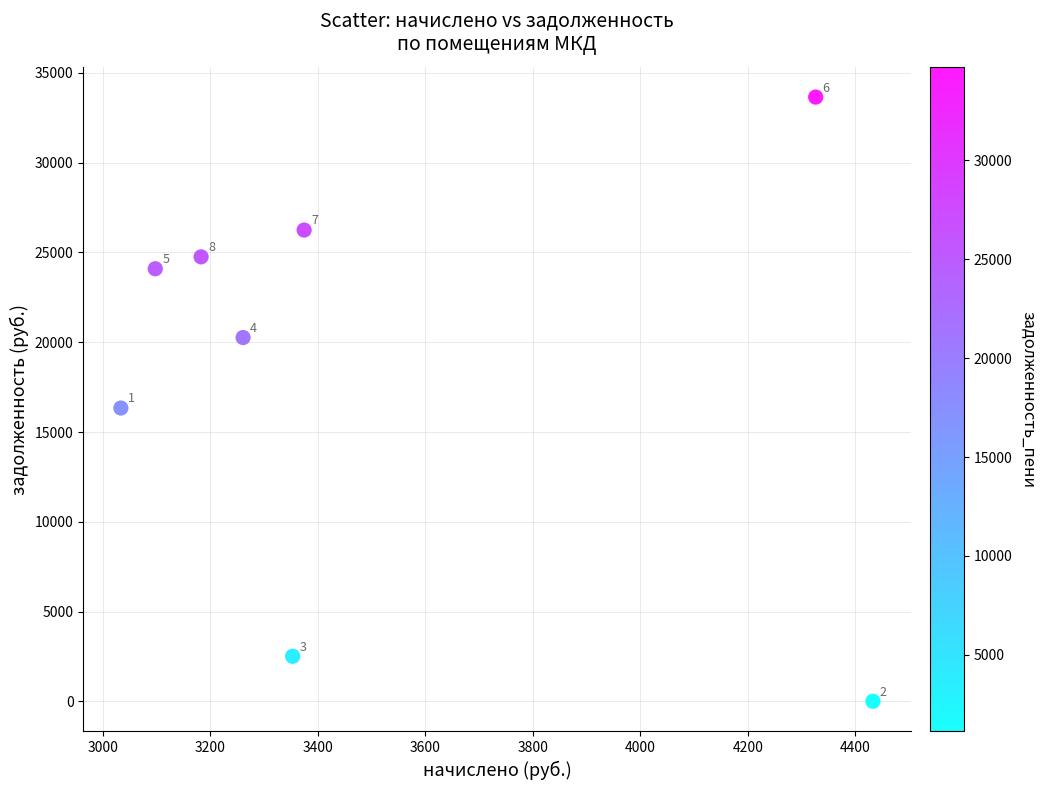

What is the average X value?

3507.6